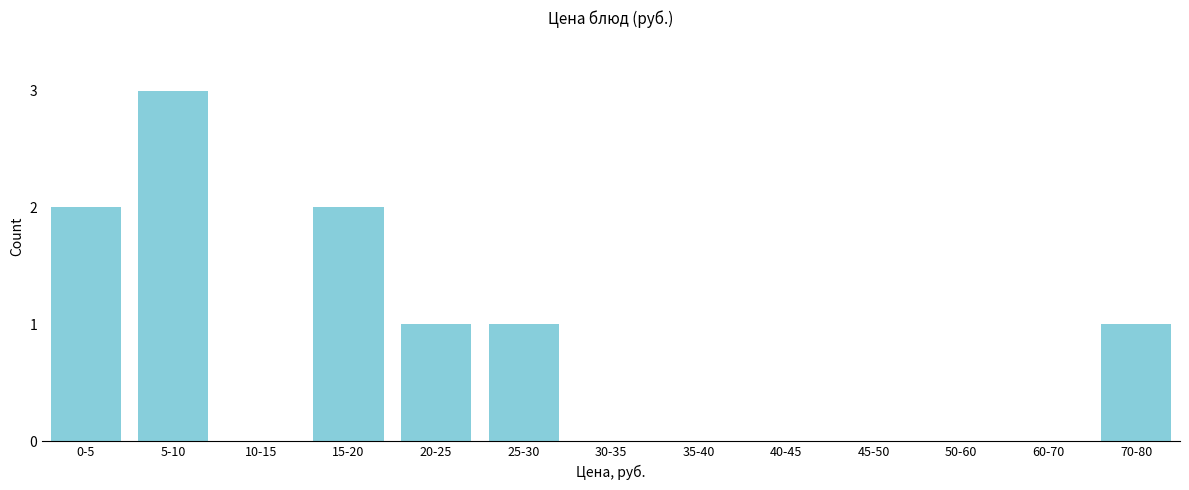

Reading left to right, list all the values displayed in this chart.

0-5=2	5-10=3	10-15=0	15-20=2	20-25=1	25-30=1	30-35=0	35-40=0	40-45=0	45-50=0	50-60=0	60-70=0	70-80=1